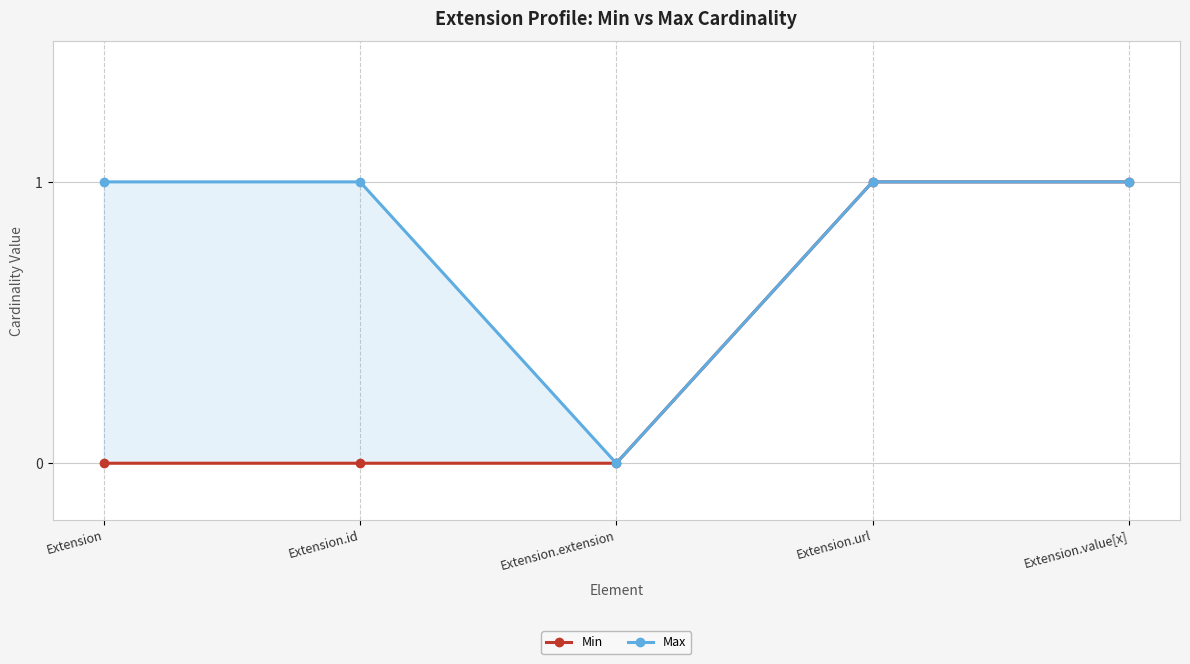

What is the value of the Max point at the 2nd from the left?

1